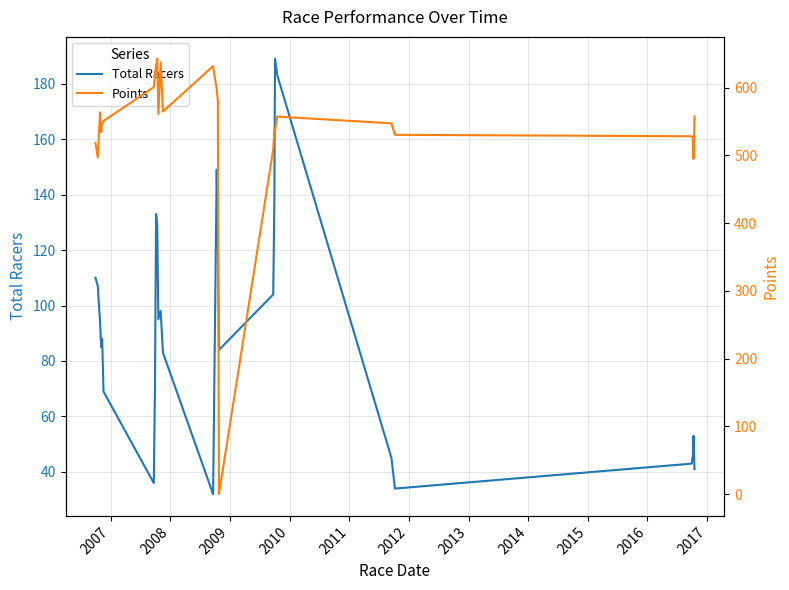

Does the chart display data point markers on the line(s)?

No